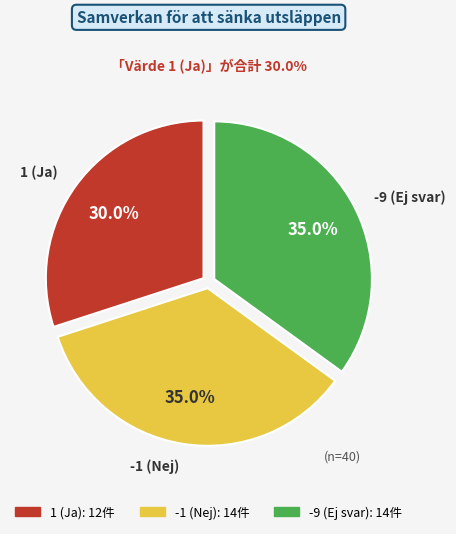

Is there a majority slice in this chart?

No